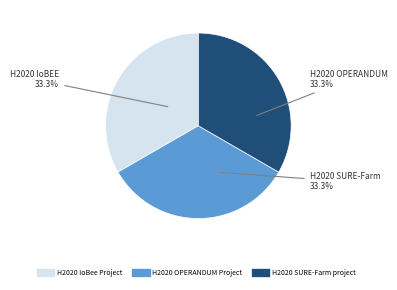

How many slices are in this pie chart?

3